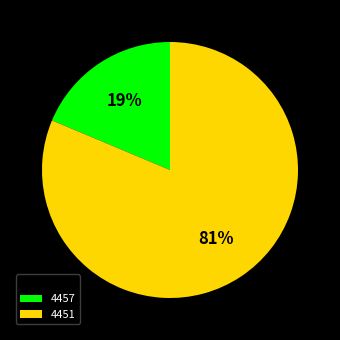

Combined, do 4457 and 4451 account for over 50%?

Yes